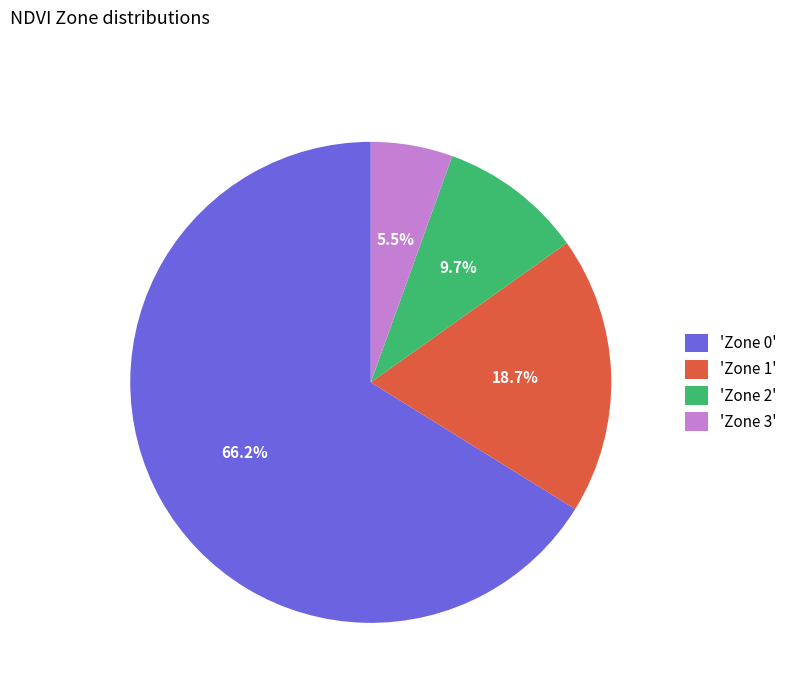

Which slice is the largest?

'Zone 0'